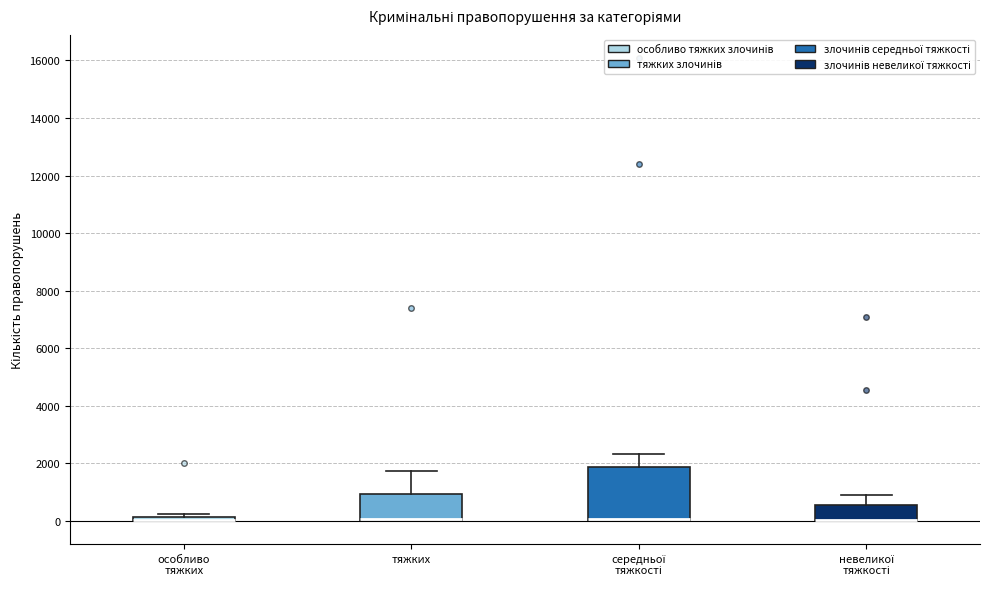

Comparing the boxes themselves (not the whiskers), which one is the tallest?

середньої тяжкості